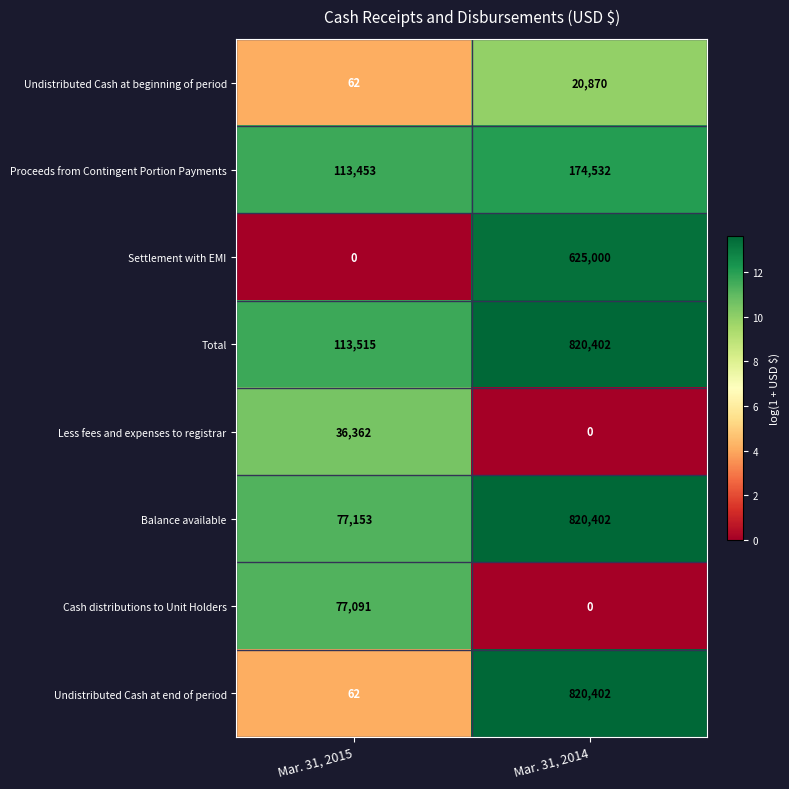

What is the lowest value of the Total series?

113515